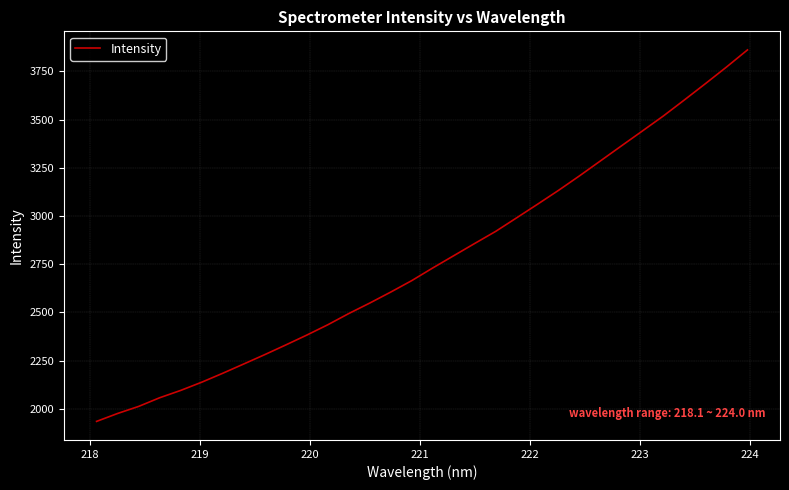

What is the smallest value displayed?

1934.9